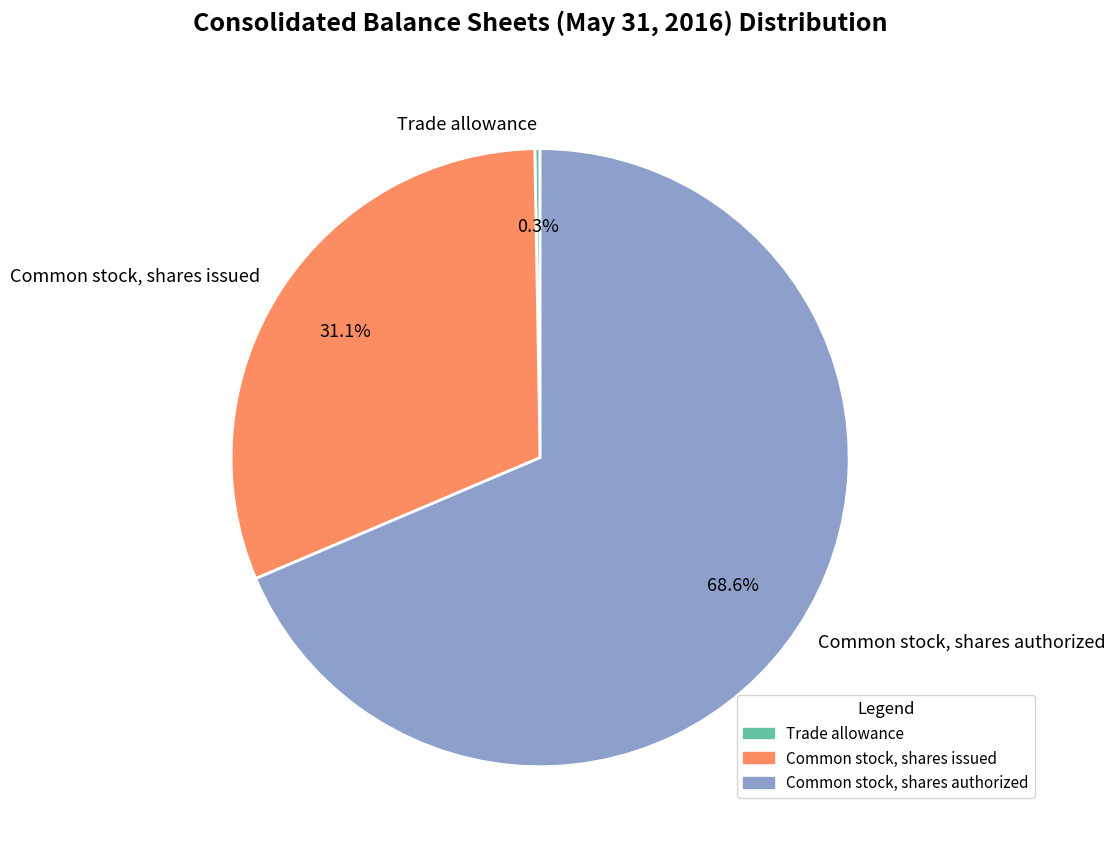

What is the total percentage of Common stock, shares authorized and Common stock, shares issued?

99.7%